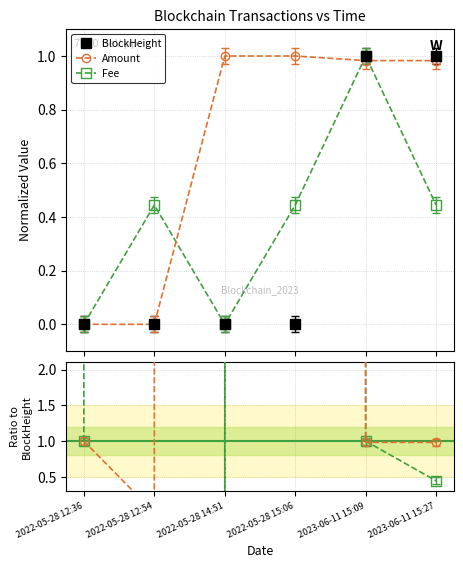

How many data points in BlockHeight are above 0?

5